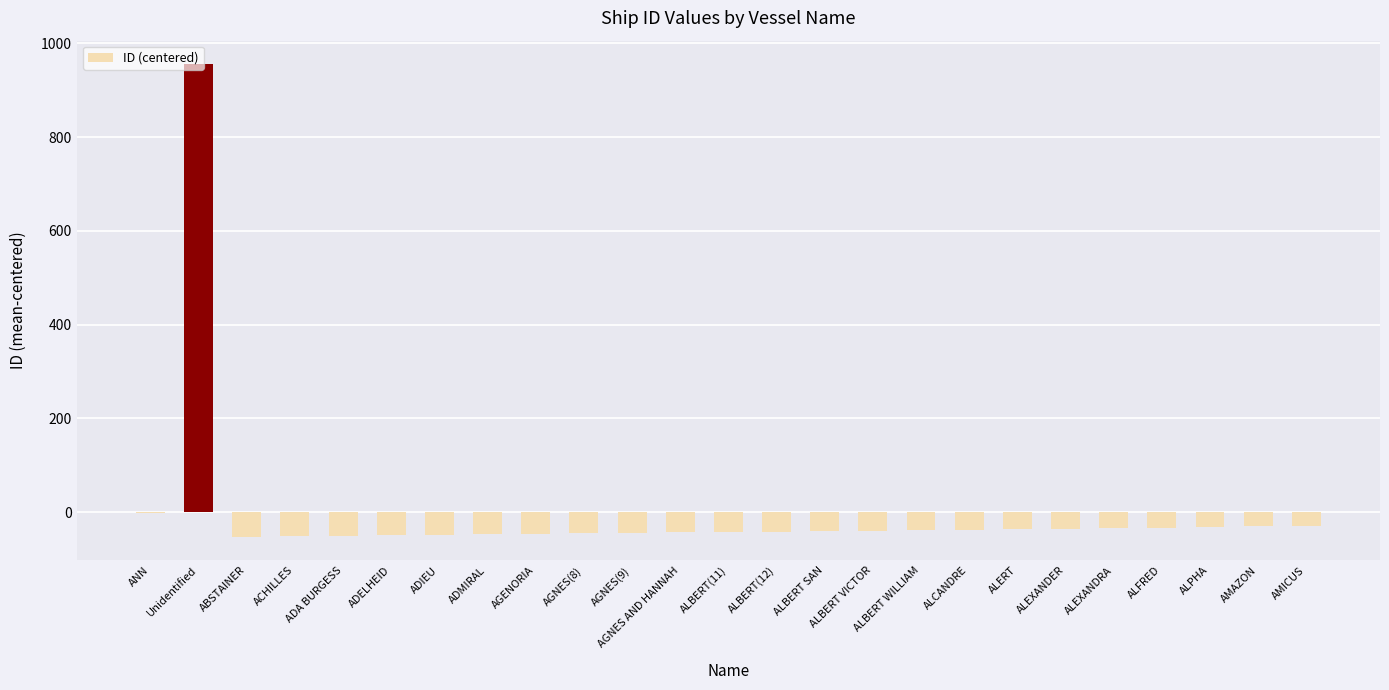

What is the maximum value shown in the chart?

955.4